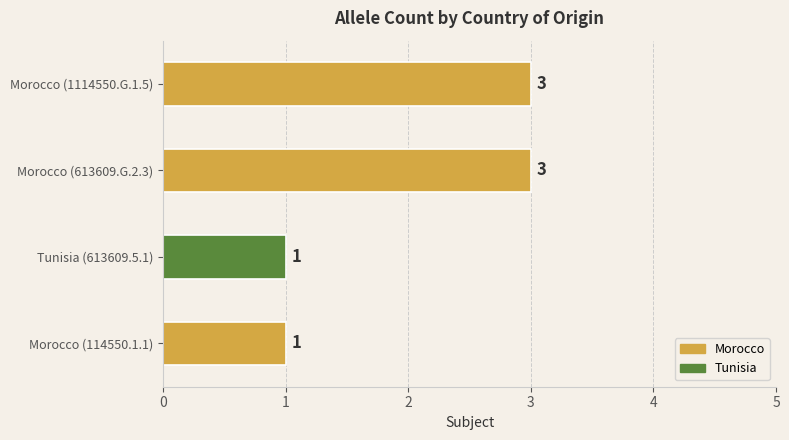

The chart shows a value of 3 at Morocco (1114550.G.1.5). True or false?

True